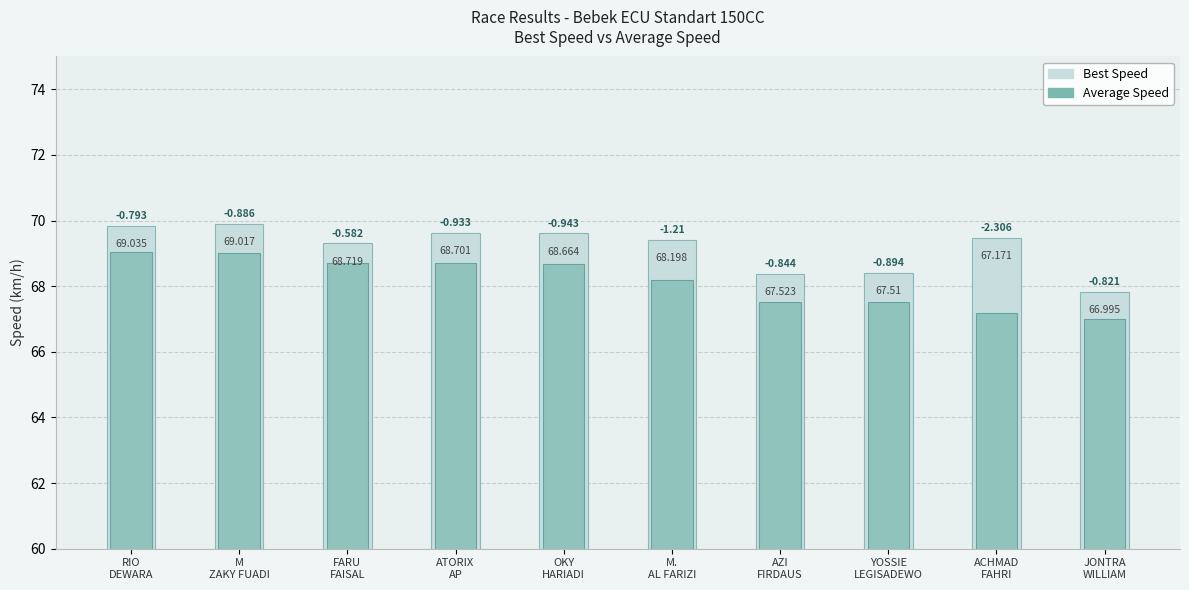

List the series in order of their overall mean, highest first.

Best Speed, Average Speed